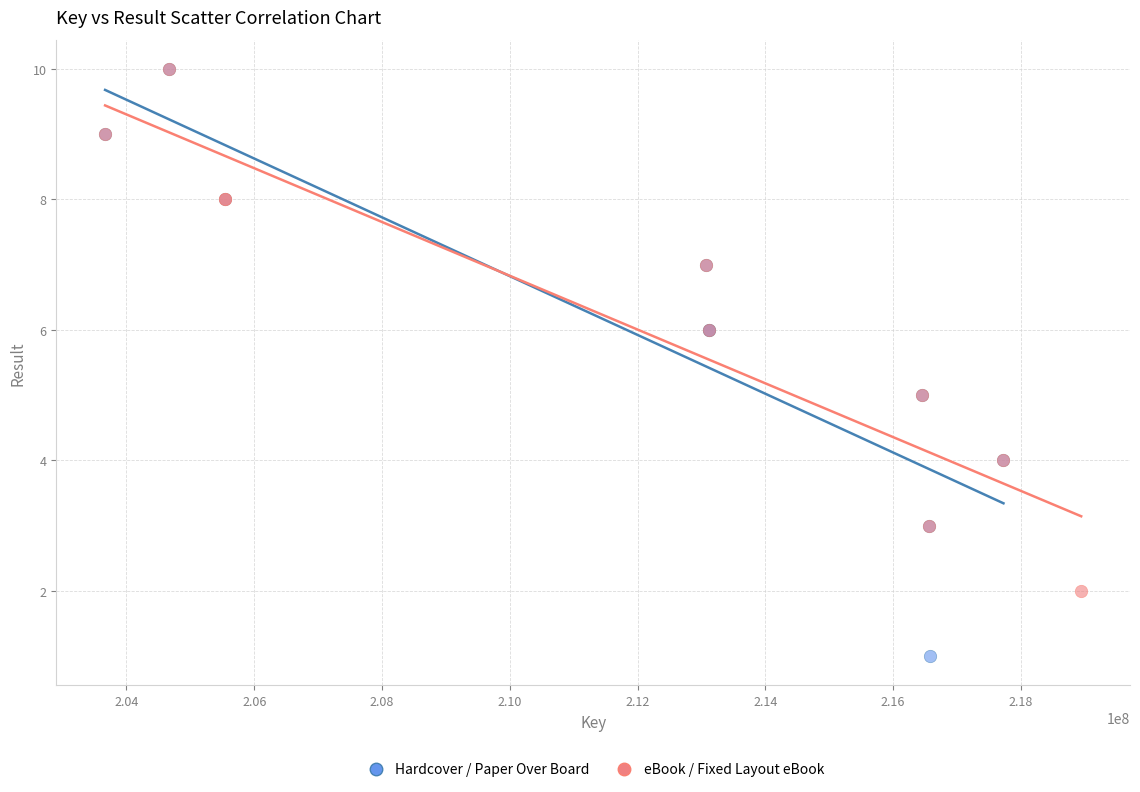

Which series reaches the minimum Y coordinate?

Hardcover / Paper Over Board